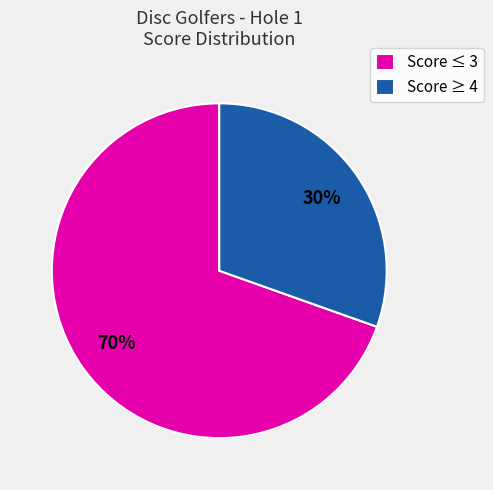

Count the number of slices in the pie.

2